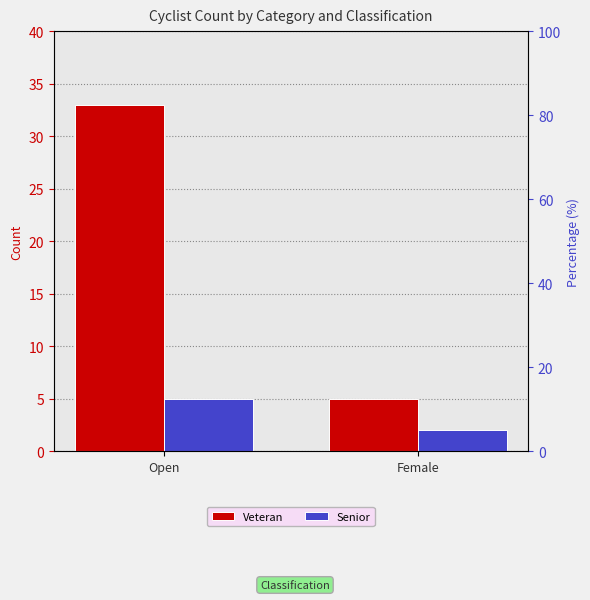

Which series has the largest total across all categories?

Veteran